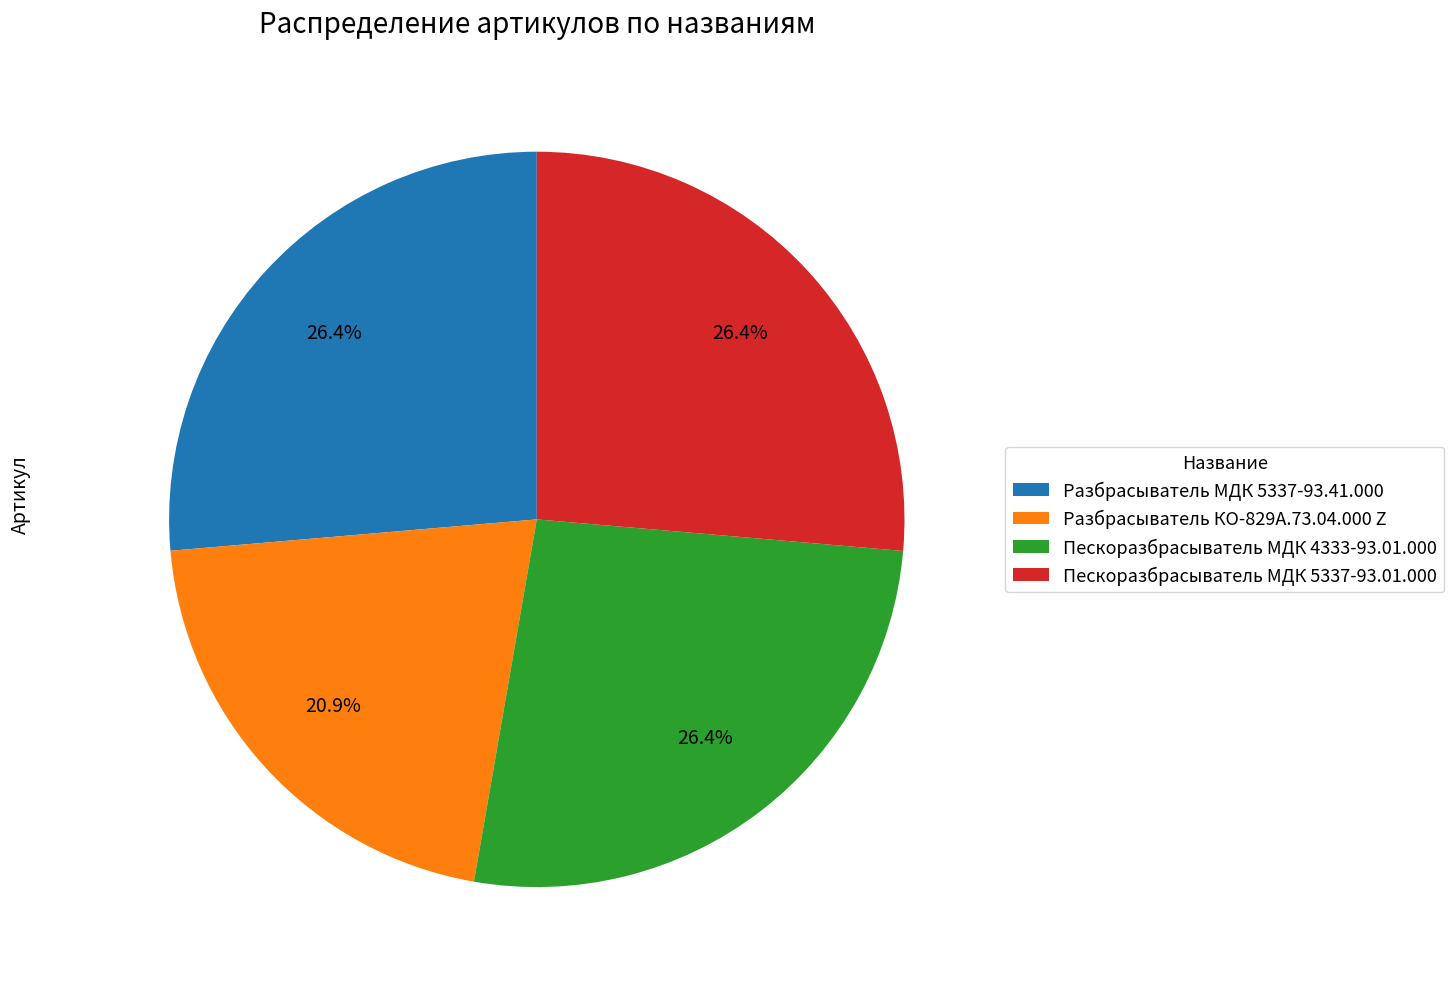

What is the ratio of the value at Пескоразбрасыватель МДК 4333-93.01.000 to the value at Разбрасыватель КО-829А.73.04.000 Z?

1.3